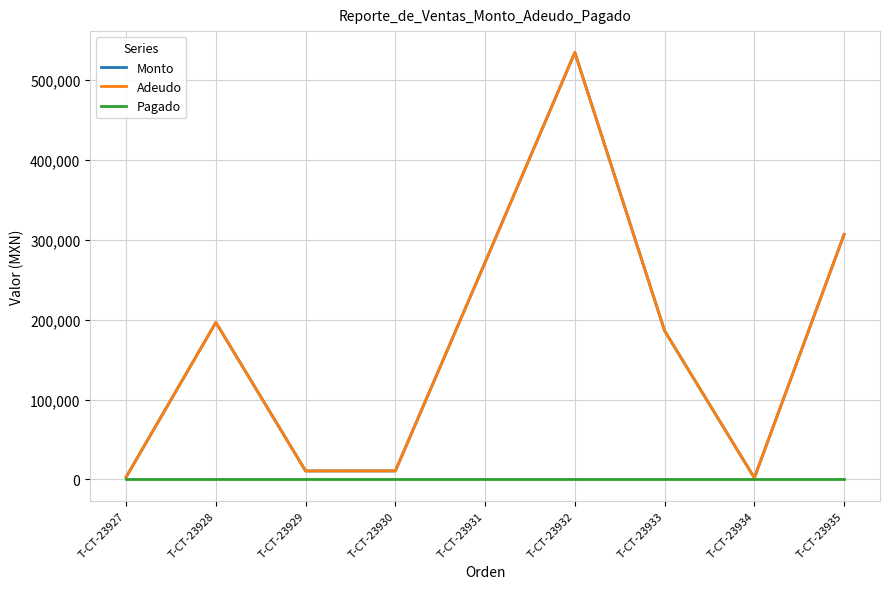

At how many categories does at least one series exceed 491429?

1